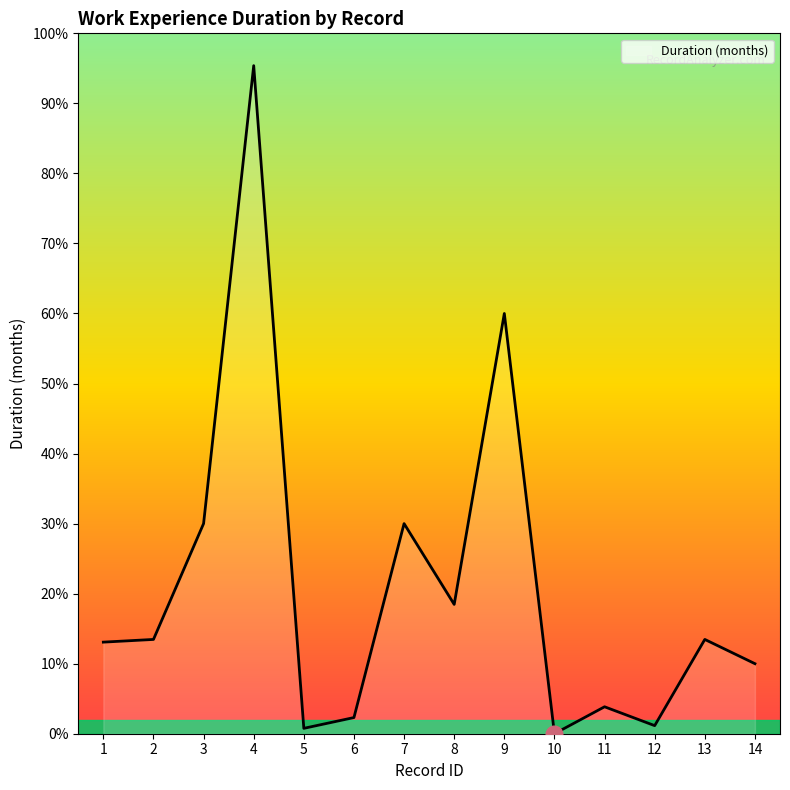

Does the chart display data point markers on the line(s)?

No